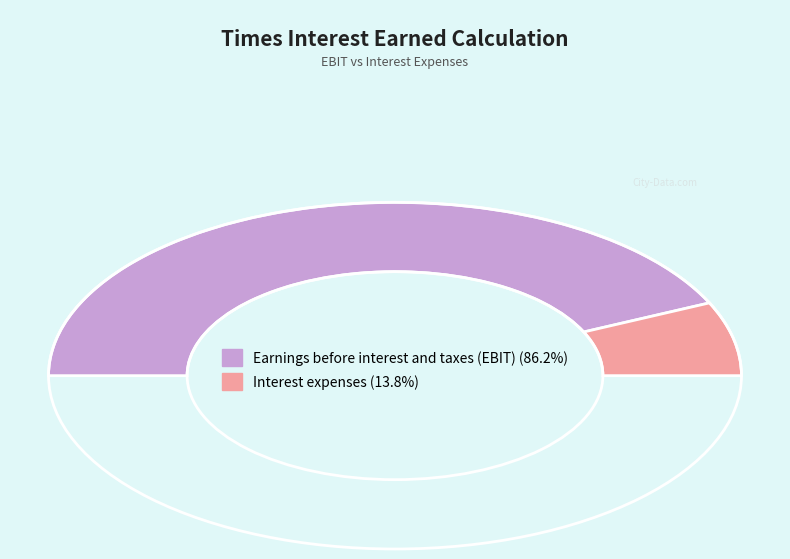

To the nearest percent, what percentage of the pie is Earnings before interest and taxes (EBIT)?

86%